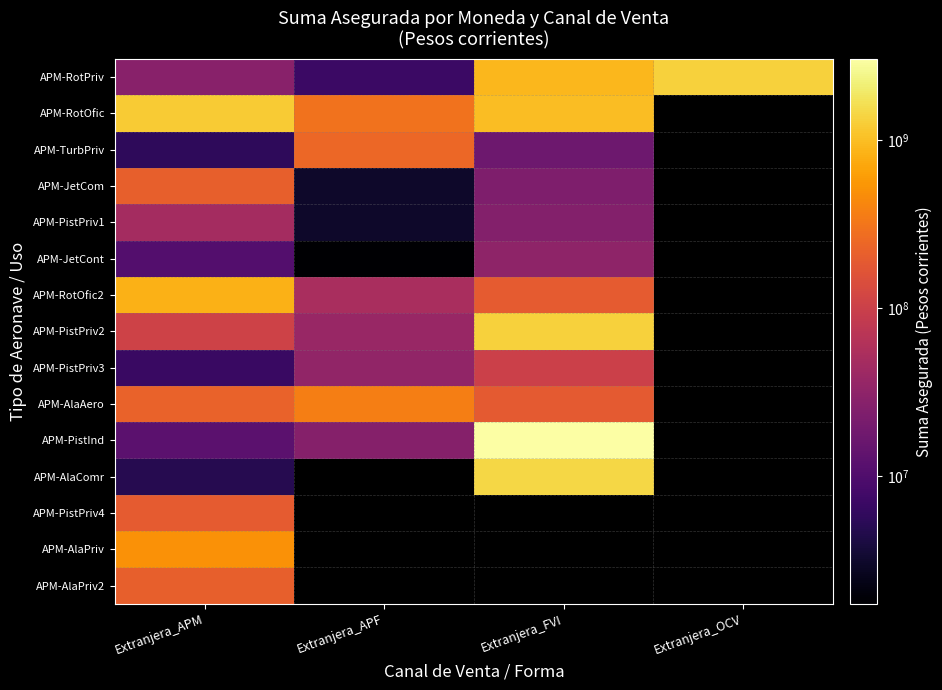

Which category has the highest value in the APM-TurbPriv series?

Extranjera_APF